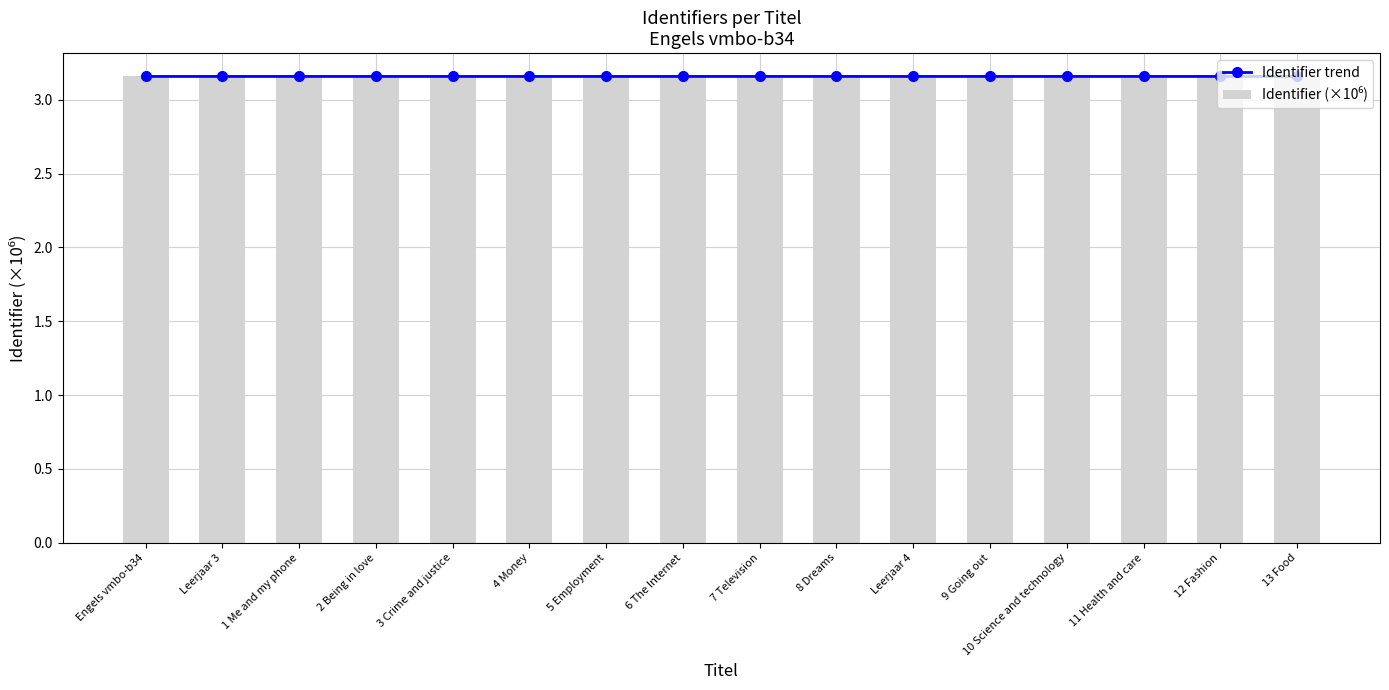

Are the bars grouped side by side (vs. stacked)?

Yes